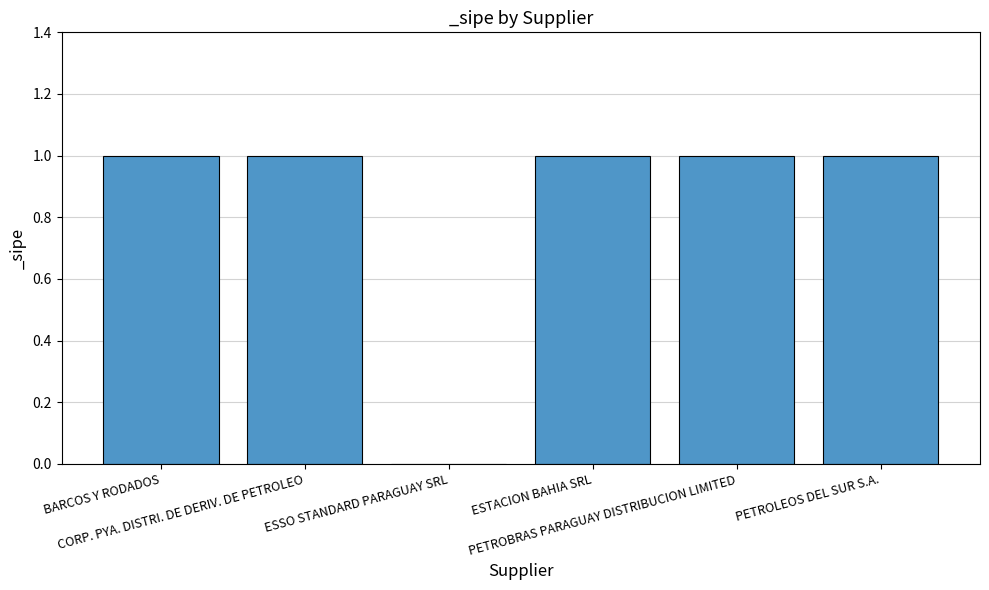

How many values are between 1 and 2?

5